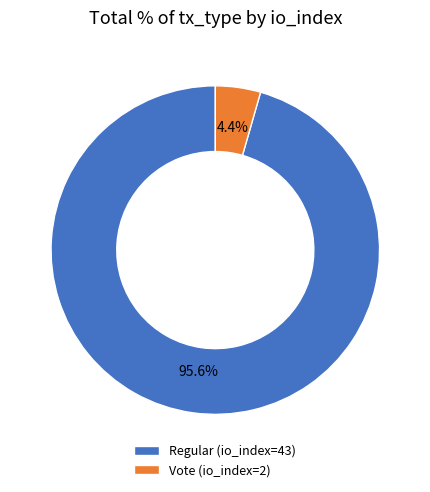

What percentage is the Vote (io_index=2) slice, to the nearest percent?

4%